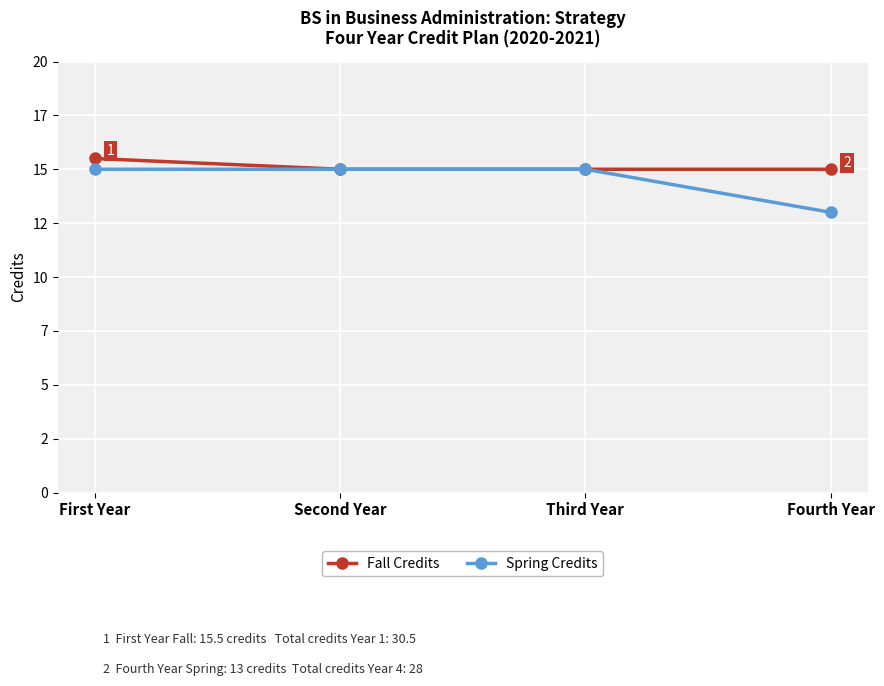

What are all the series names shown in the legend?

Fall Credits, Spring Credits